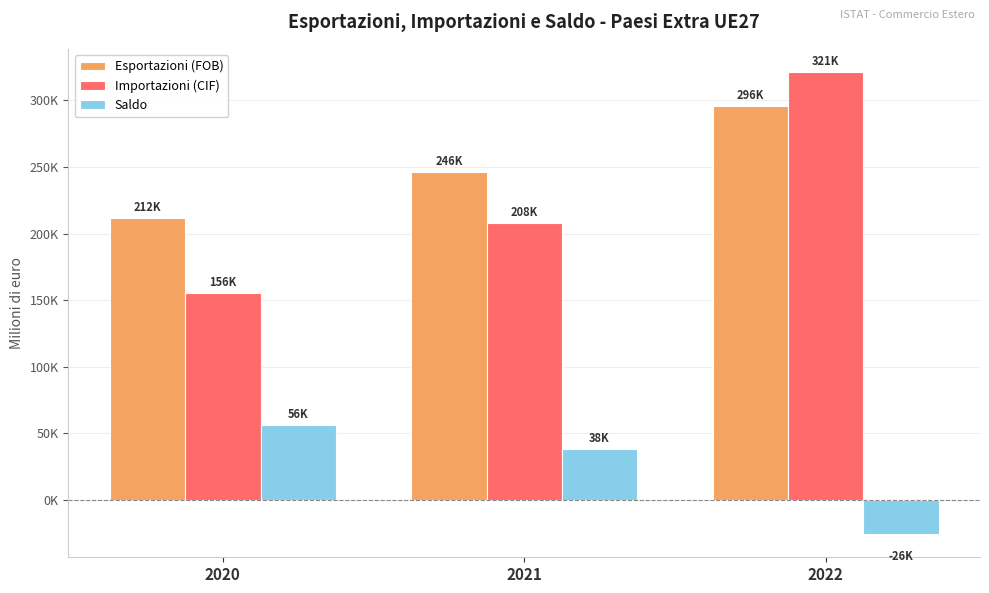

Does the chart contain stacked bars?

No